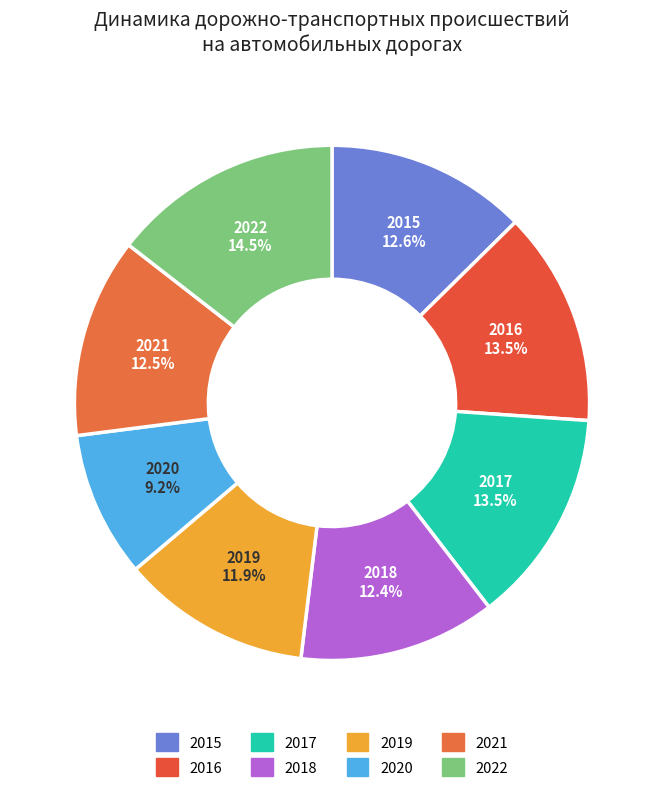

To the nearest percent, what percentage of the pie is 2018?

12%